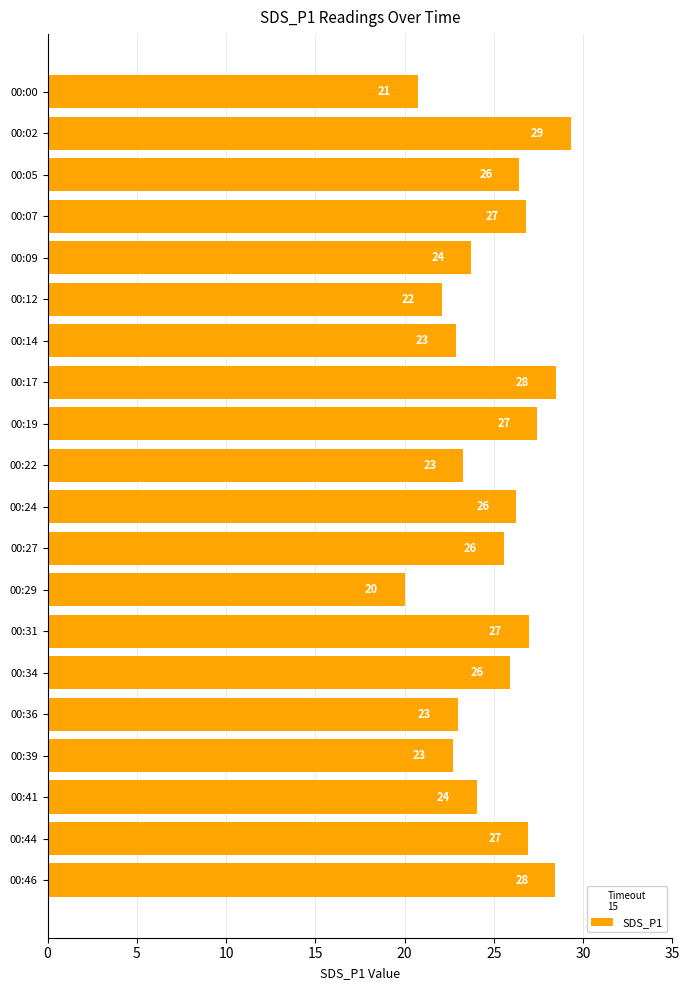

Between 00:39 and 00:12, which is larger?

00:39